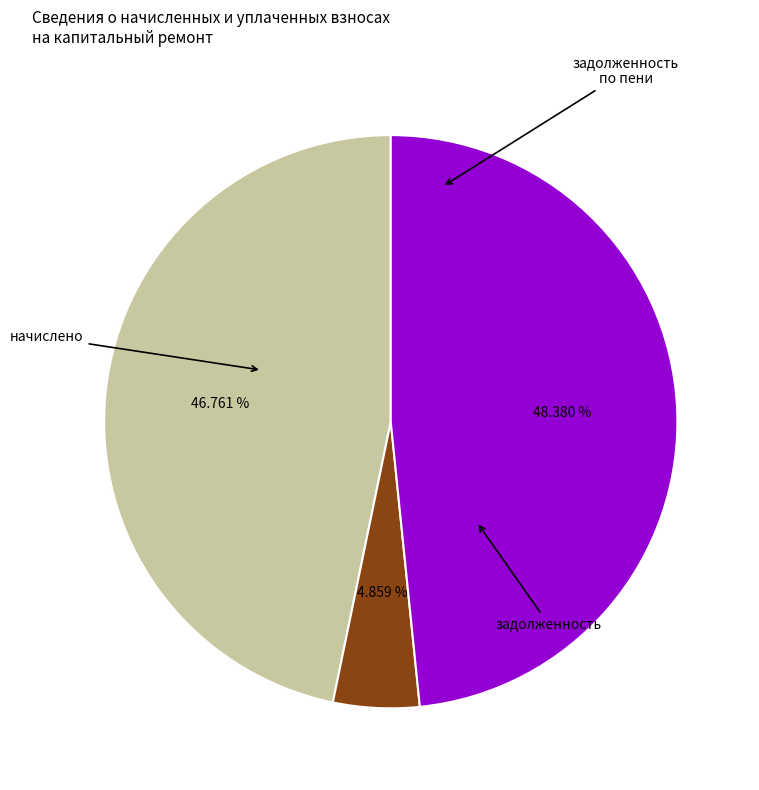

Is there a majority slice in this chart?

No